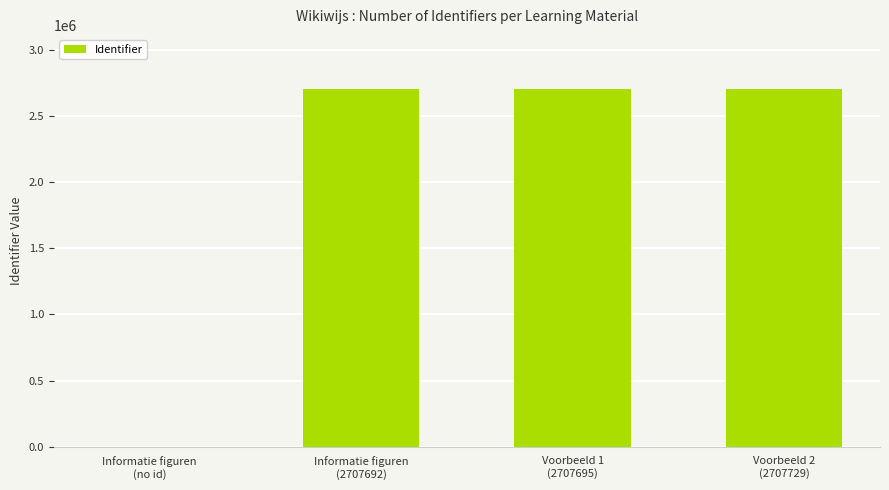

True or false: the data shows 1570427 at Informatie figuren
(no id).

False